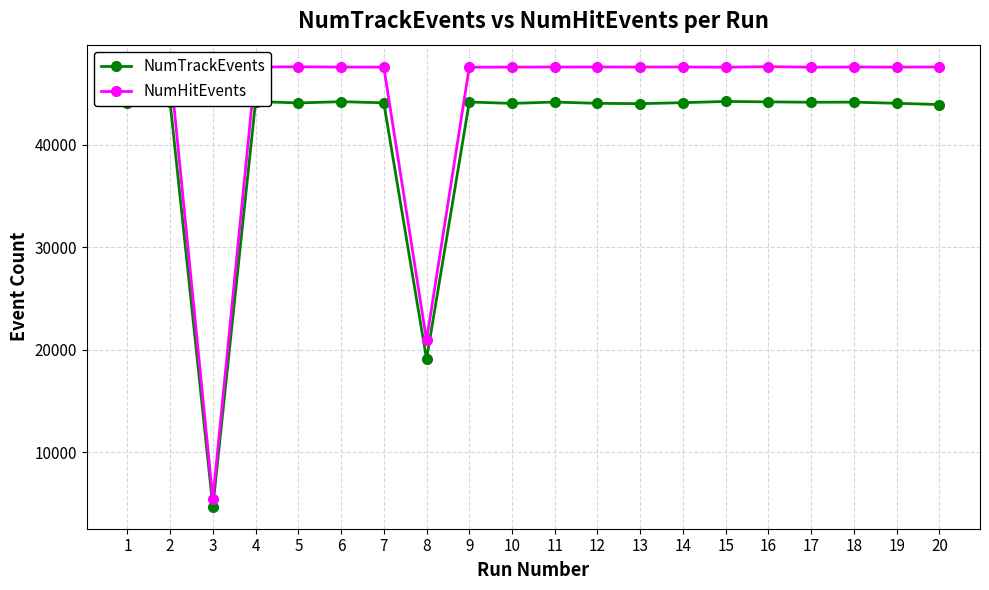

The NumHitEvents series shows 66640 at 2. True or false?

False